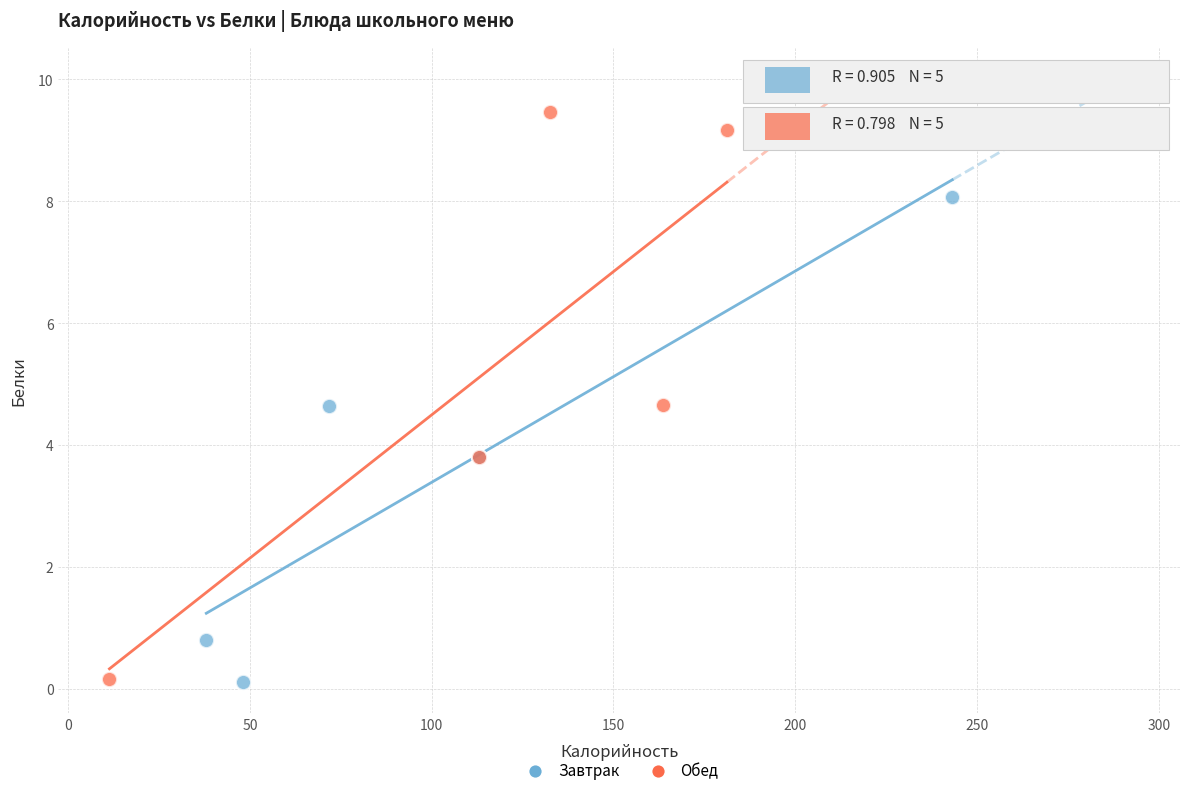

Which series has the widest spread of Y values?

Обед